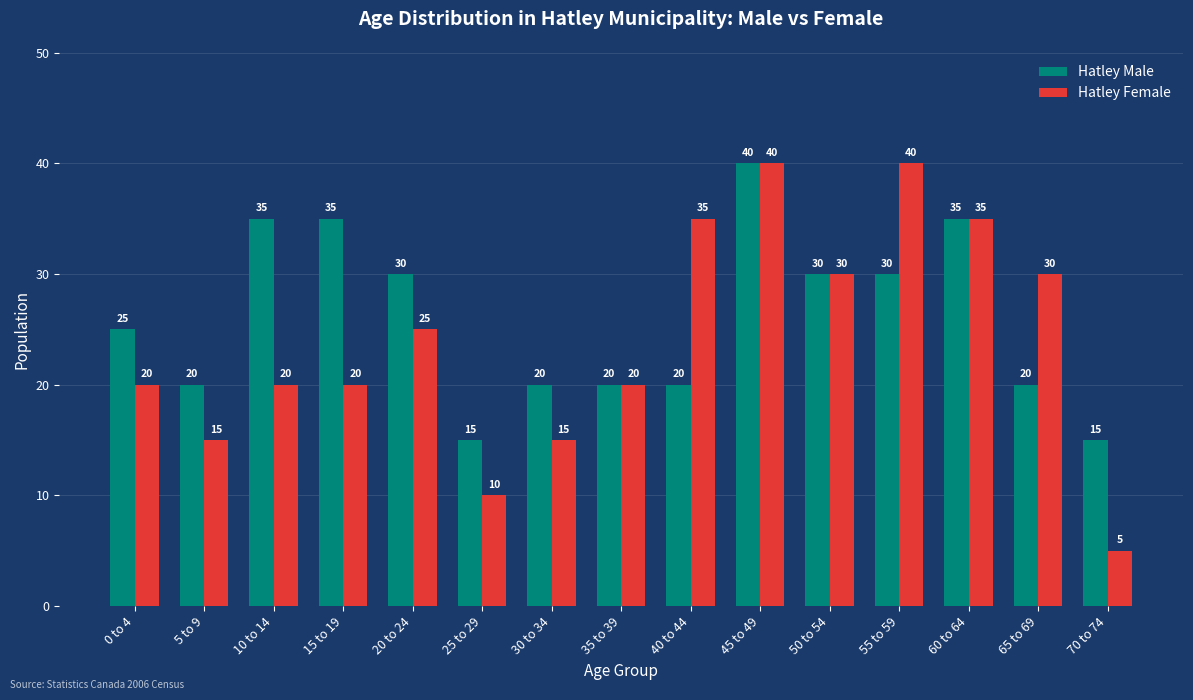

Reading left to right, list all the values displayed in this chart.

Hatley Male: 25	20	35	35	30	15	20	20	20	40	30	30	35	20	15
Hatley Female: 20	15	20	20	25	10	15	20	35	40	30	40	35	30	5